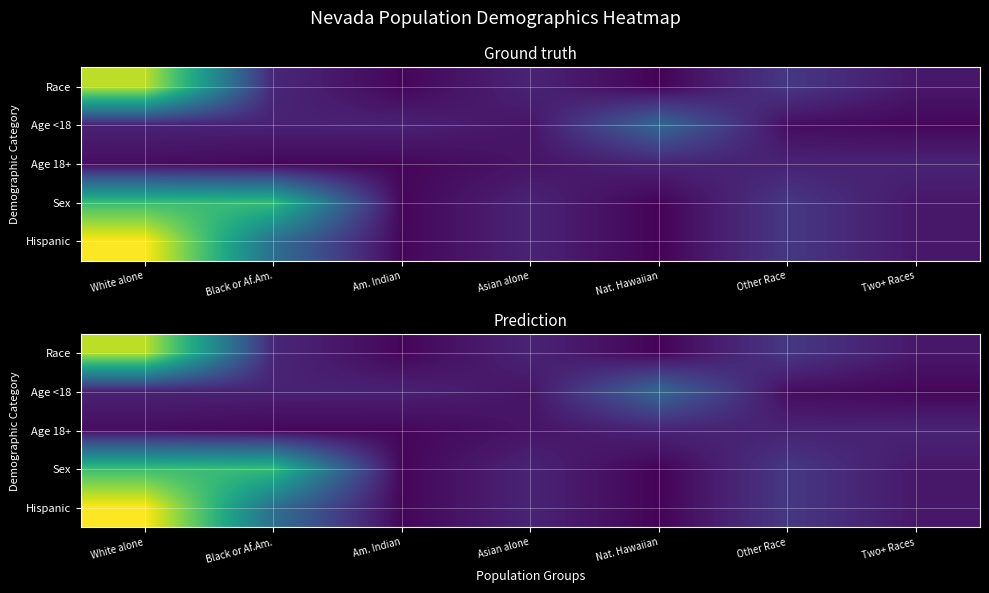

True or false: Sex has a value of 195436 at Asian alone.

True